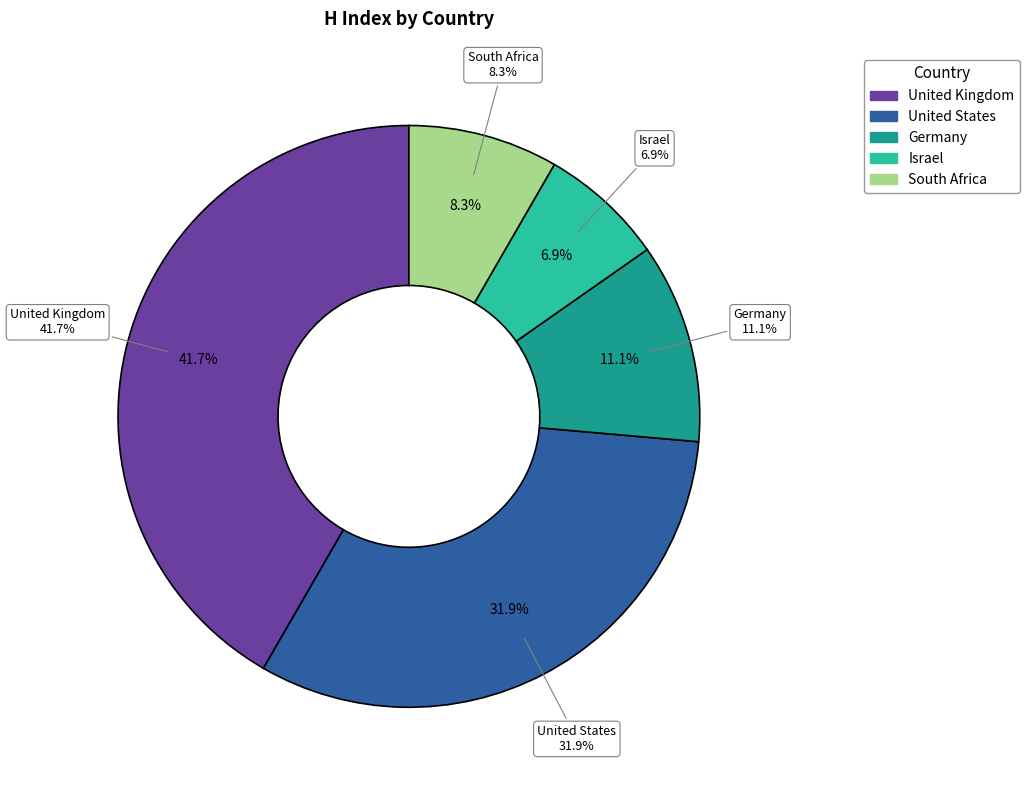

Combined, what portion of the pie is United Kingdom and South Africa?

50.0%